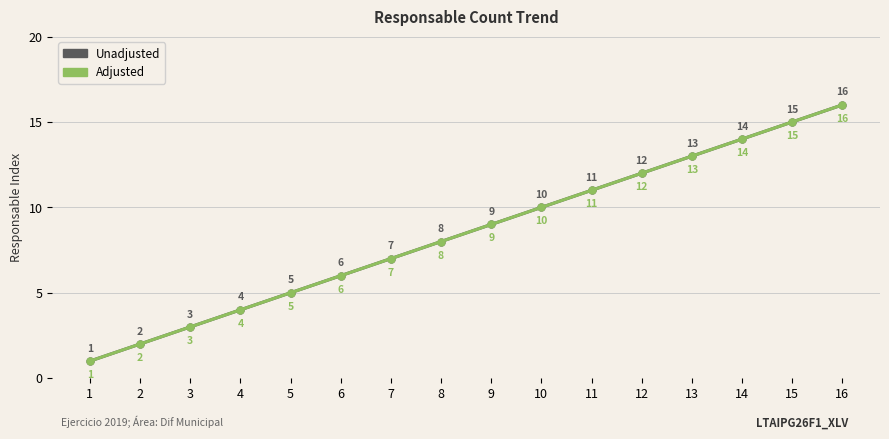

List the series in order of their peak value, lowest first.

Unadjusted, Adjusted